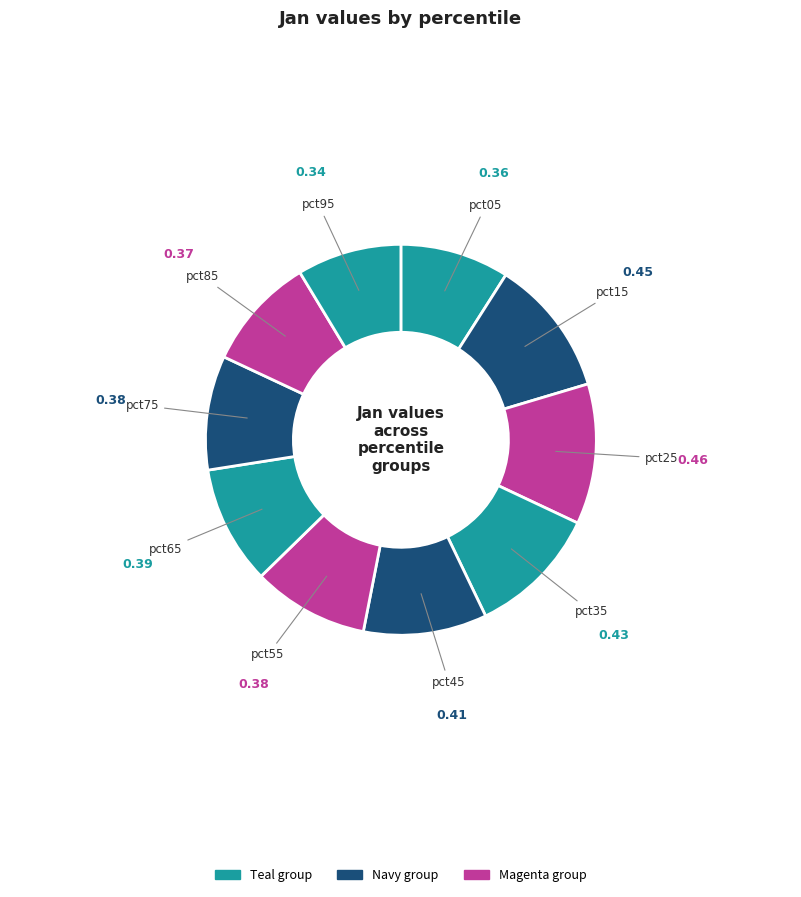

Count the number of slices in the pie.

10